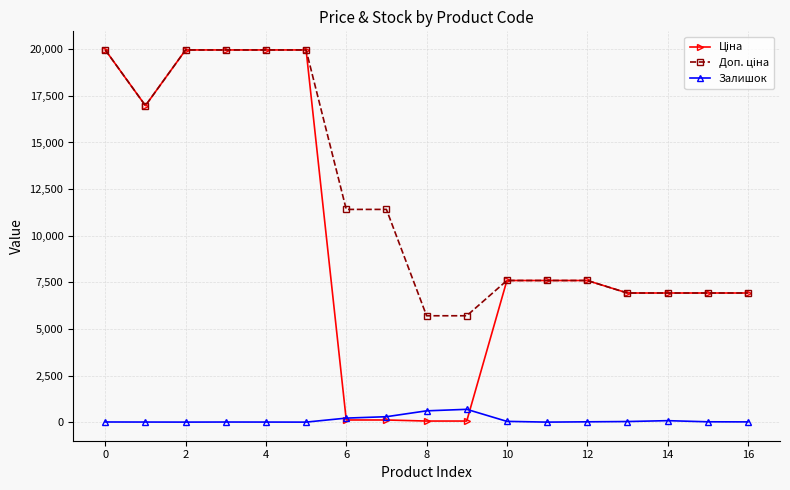

Is this an area chart (filled region under the line)?

No